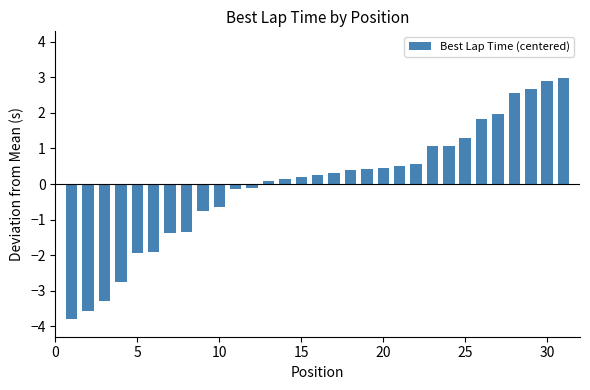

What is the value of the 6th bar from the left?

-1.9